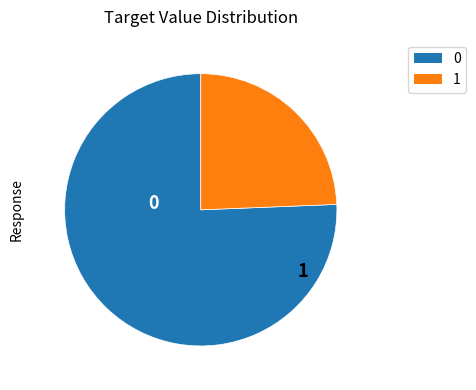

Does any single category account for the majority?

Yes